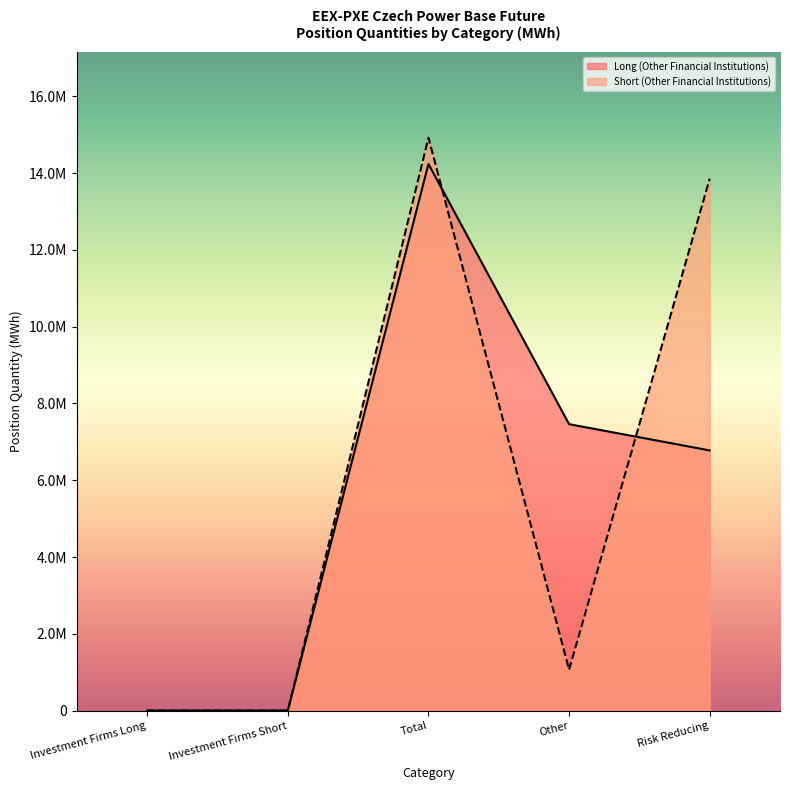

What is the sum of the Long (Other Financial Institutions) values at Other and Investment Firms Long?

7460426